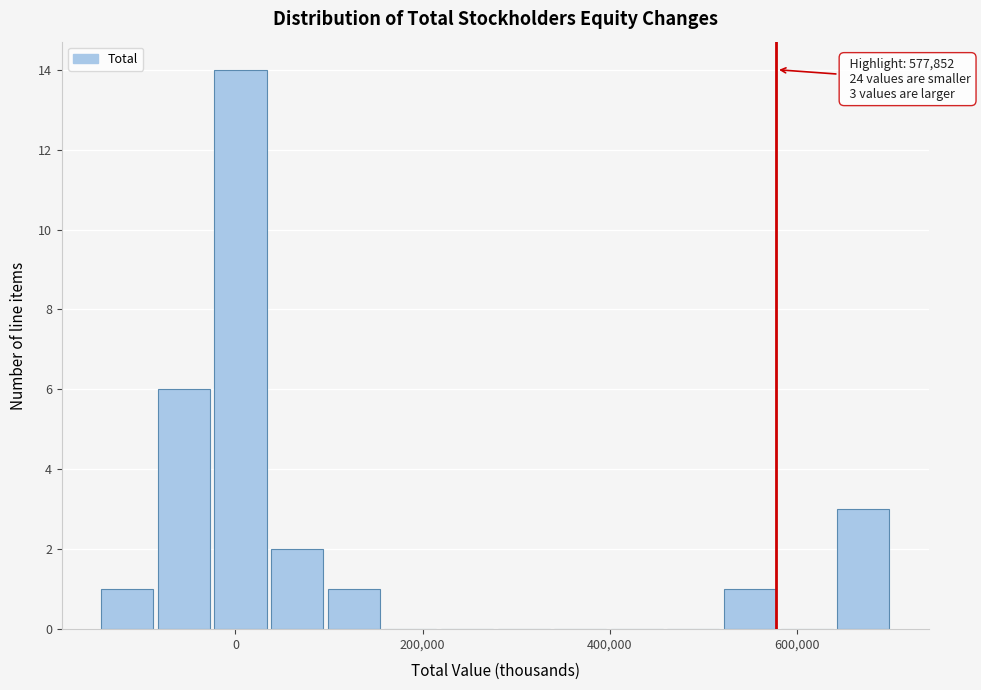

Read against the x-axis, roughly where is the centre of the tallest bar?

0